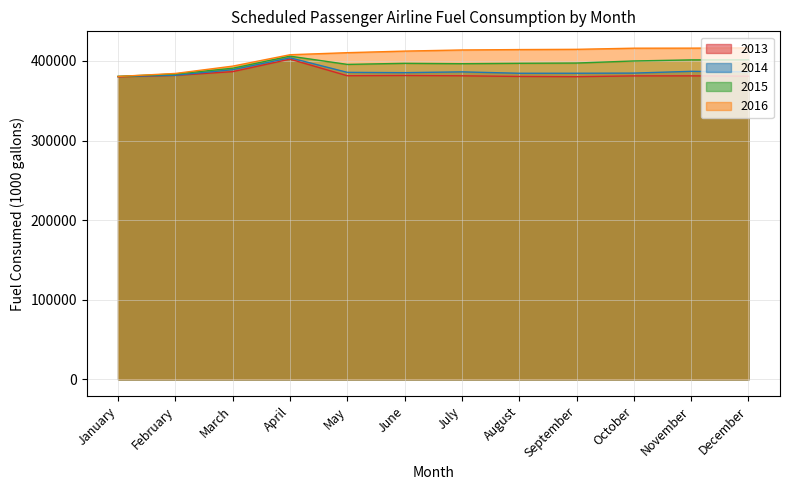

Reading right to left, extract all data points from this chart.

2013: December=380809	November=381224	October=381178	September=380165	August=380486	July=381299	June=381672	May=381372	April=402208	March=386528	February=381819	January=380042
2014: December=386222	November=386912	October=384700	September=384501	August=384478	July=386243	June=385243	May=385619	April=403917	March=388976	February=381985	January=380414
2015: December=401440	November=401280	October=399928	September=397326	August=397007	July=396503	June=396973	May=395621	April=405983	March=390817	February=383575	January=380540
2016: December=416337	November=416046	October=415979	September=414558	August=414242	July=413746	June=412333	May=410338	April=407763	March=393439	February=384265	January=380487